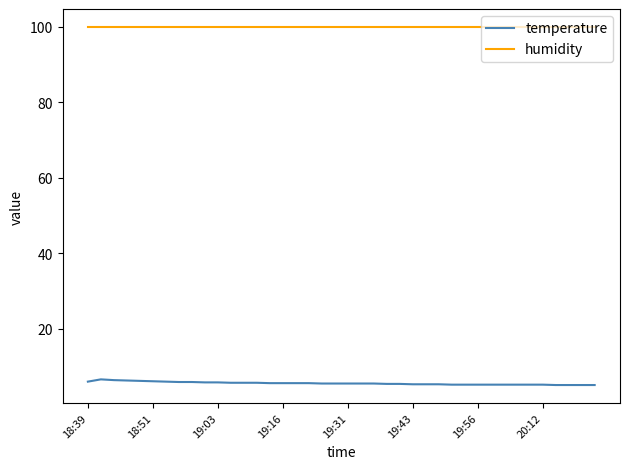

True or false: temperature and humidity intersect in this chart.

False